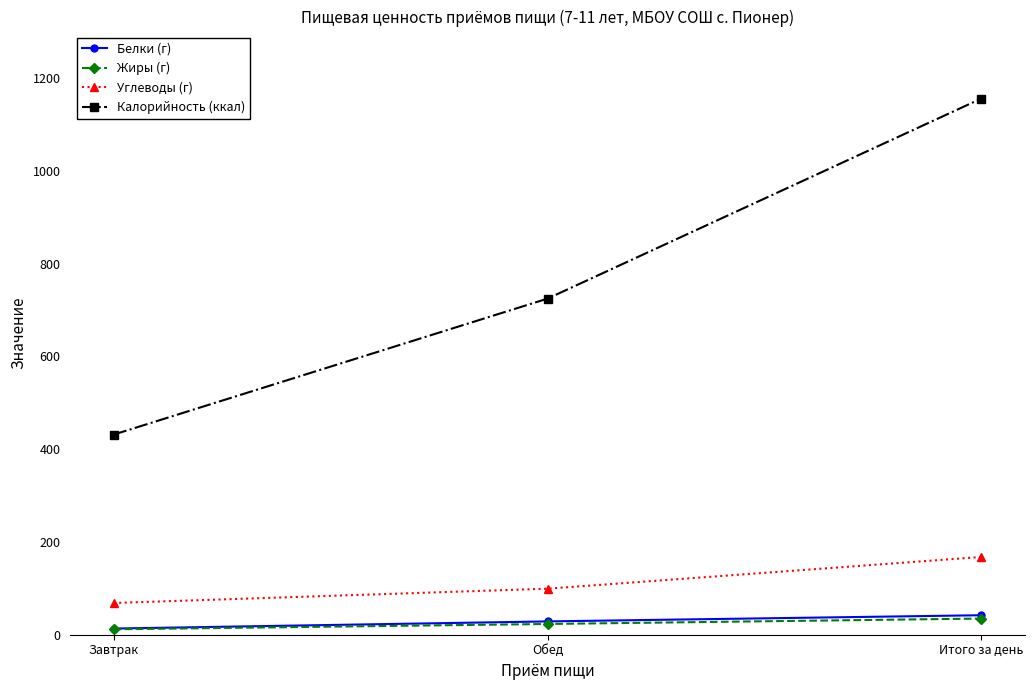

What is the sum of all Жиры (г) values?

69.7